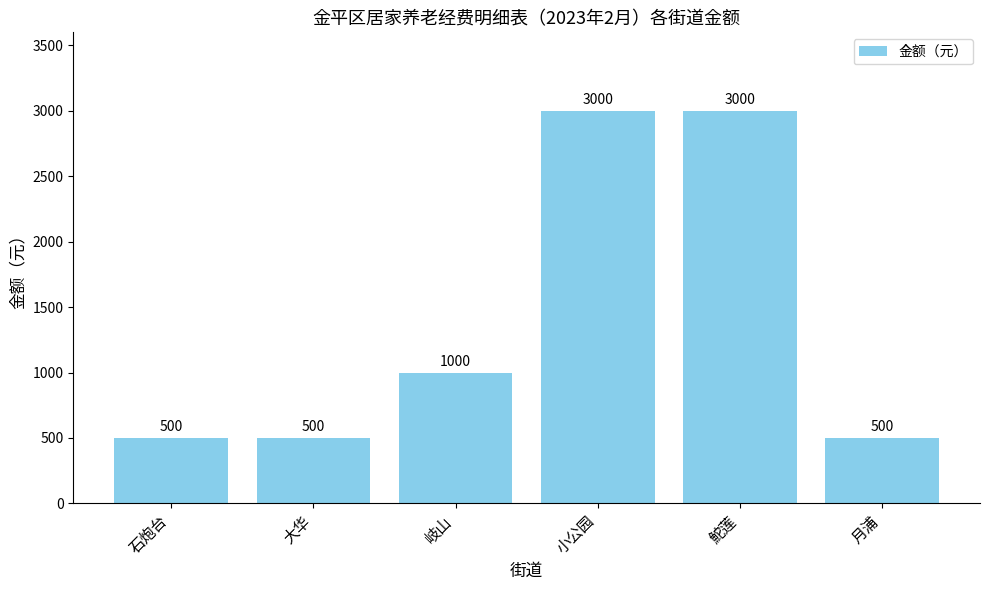

What is the average value?

1417